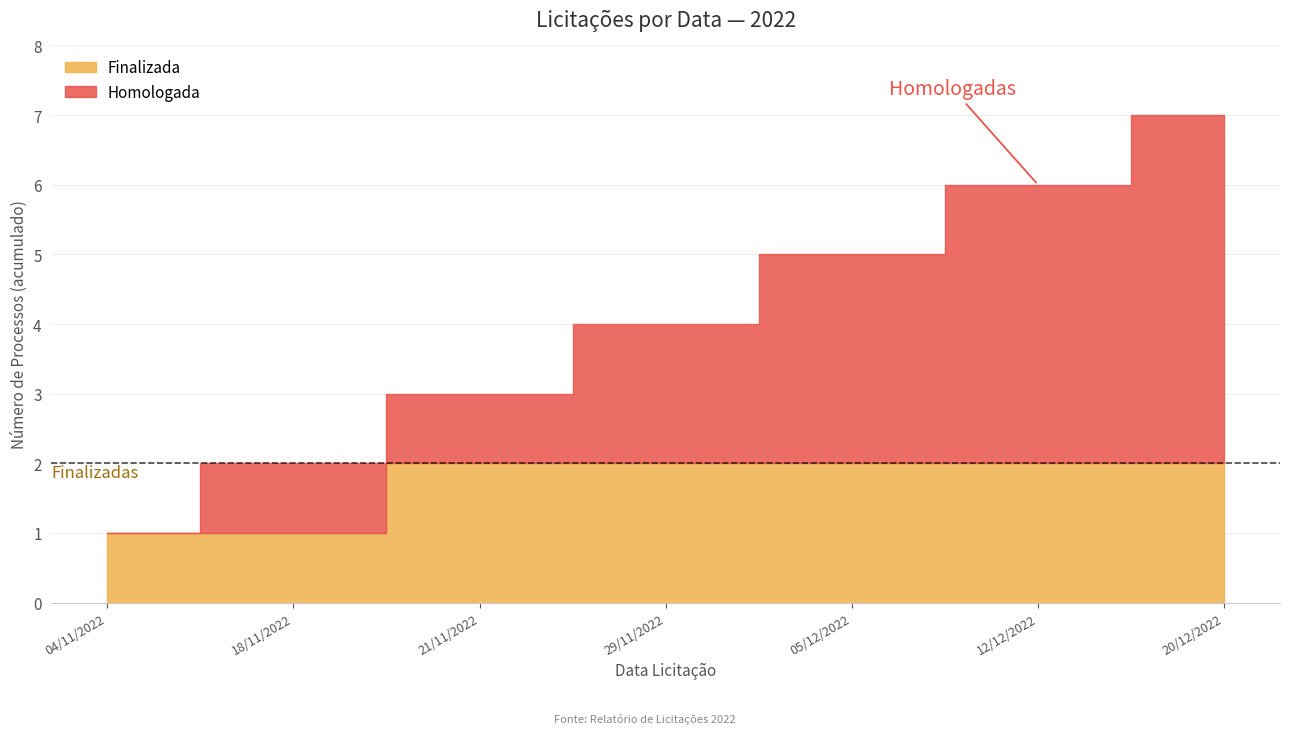

List the labels in order of value, smallest first.

04/11/2022, 18/11/2022, 21/11/2022, 29/11/2022, 05/12/2022, 12/12/2022, 20/12/2022